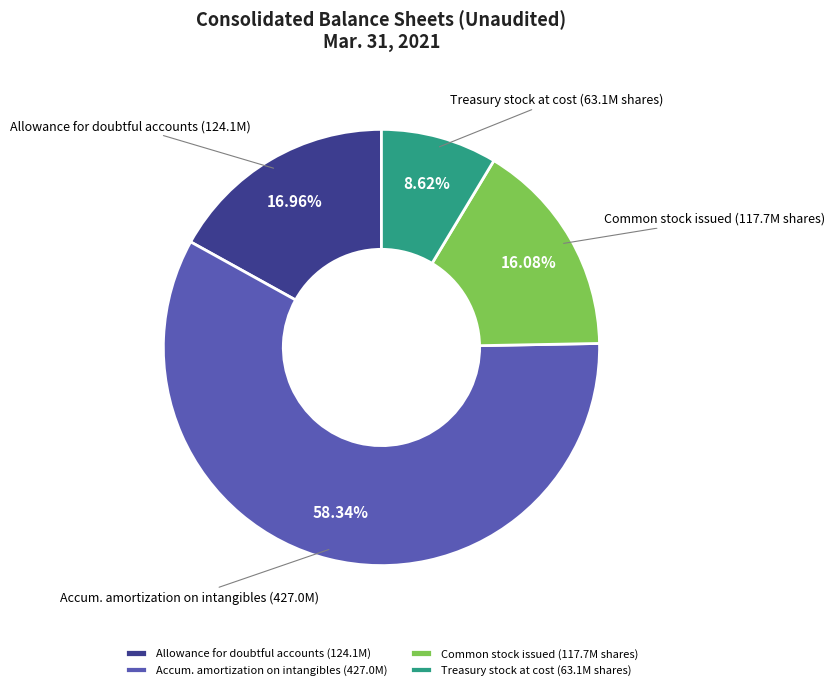

Approximately how many times larger is the value at Accum. amortization on intangibles (427.0M) compared to Allowance for doubtful accounts (124.1M)?

3.4